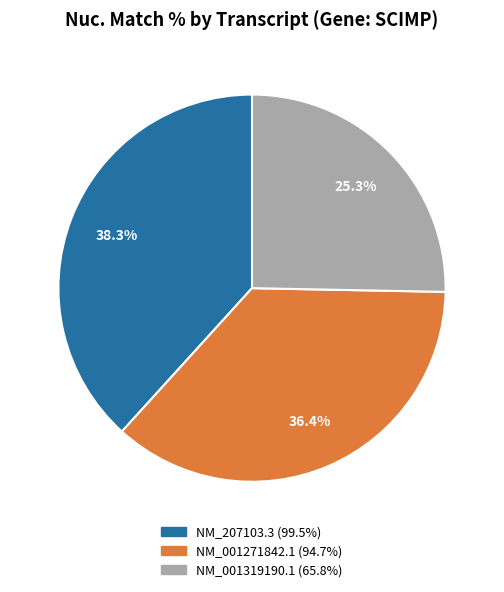

To the nearest percent, what is the difference between the largest and smallest slice percentages?

13%